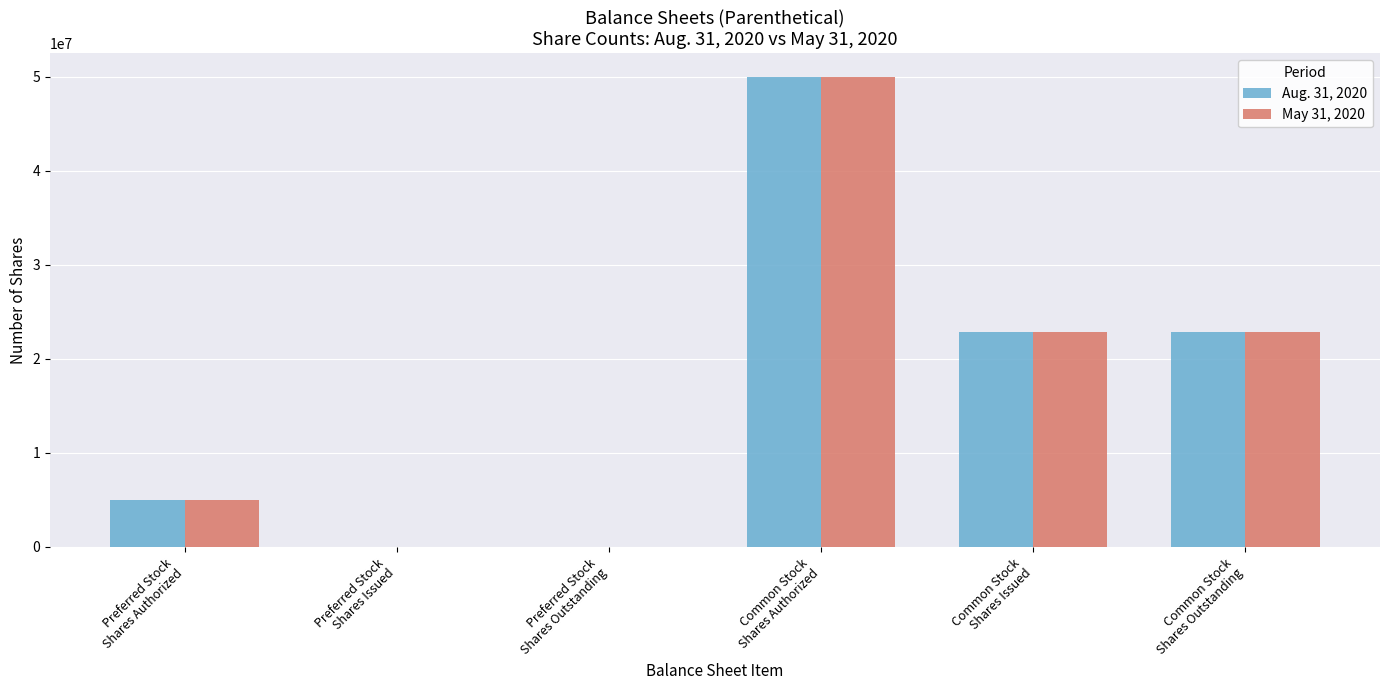

Are the bars grouped side by side (vs. stacked)?

Yes